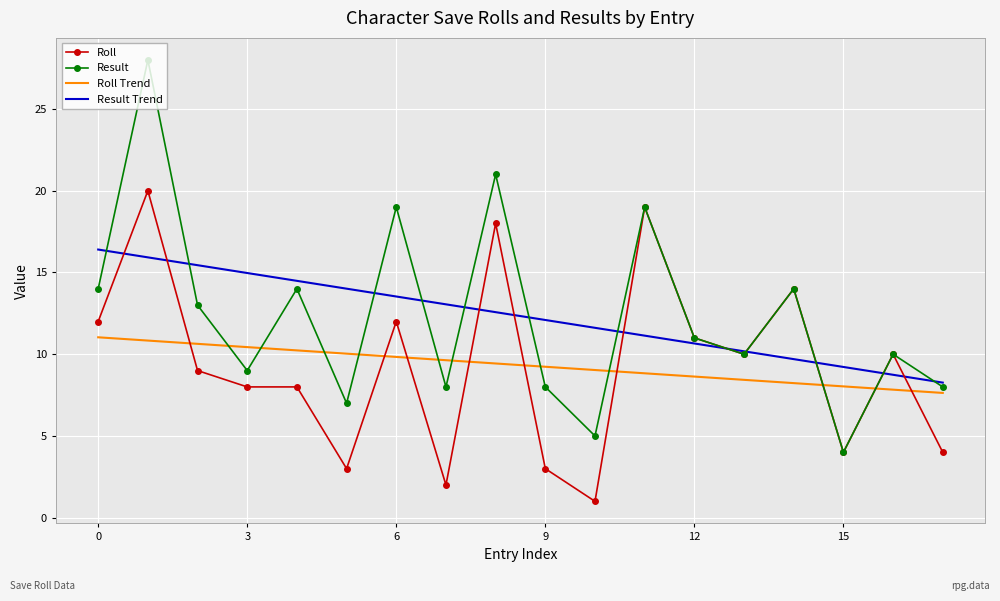

Rank the series by their maximum value, from highest to lowest.

Result, Roll, Result Trend, Roll Trend